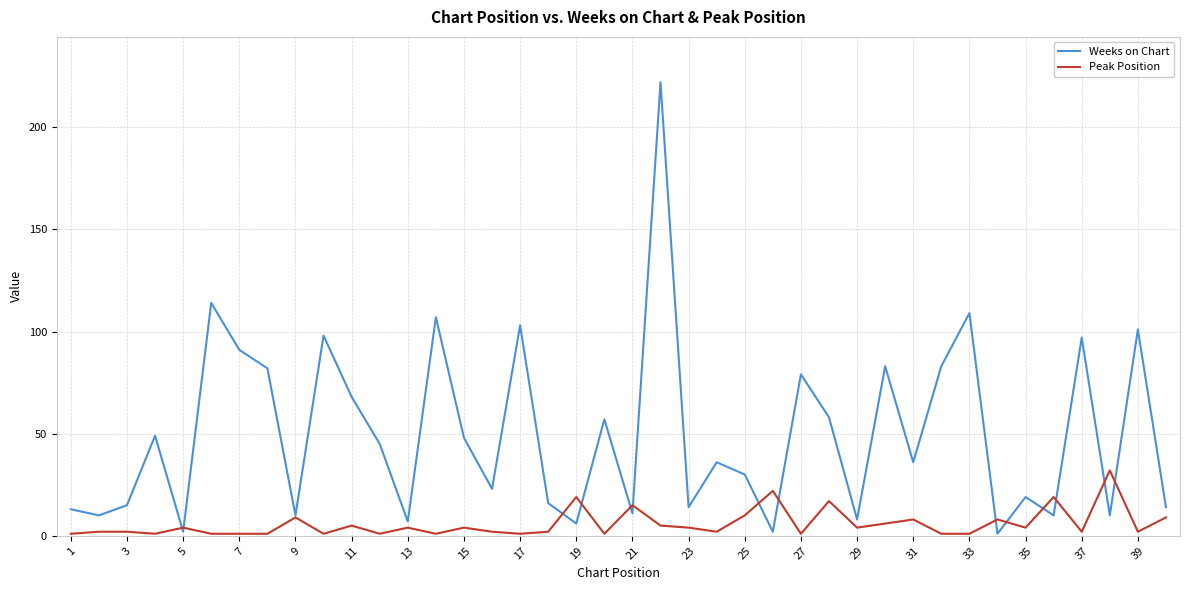

What is the maximum value for Peak Position?

32